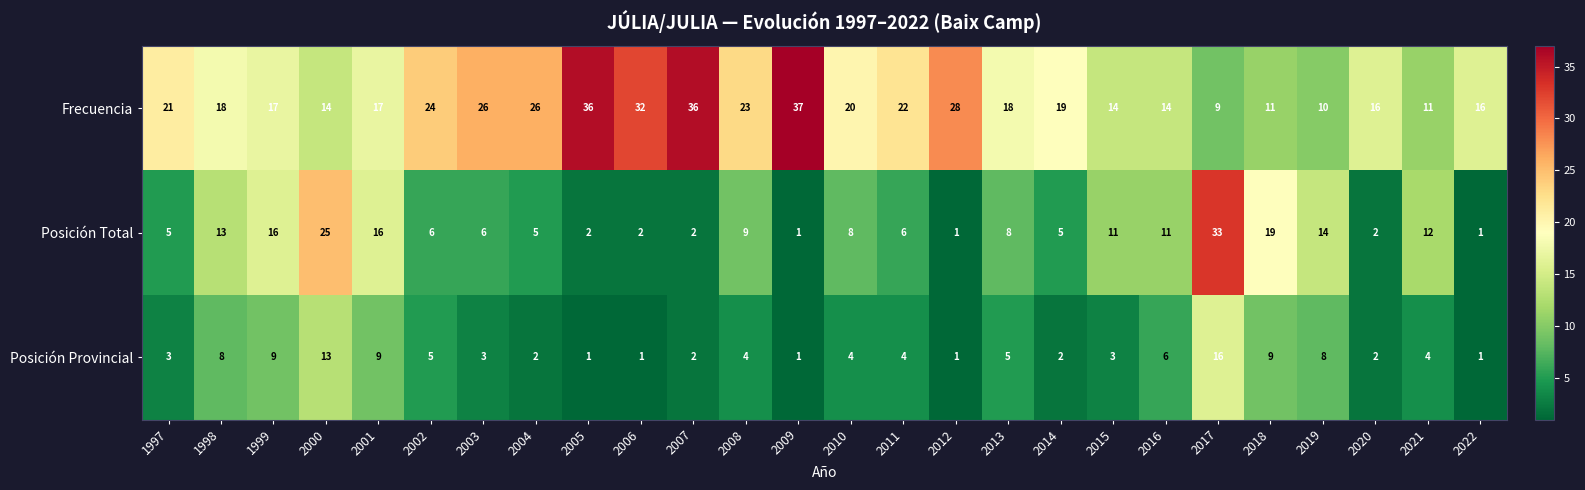

List the series in order of their overall mean, lowest first.

Posición Provincial, Posición Total, Frecuencia